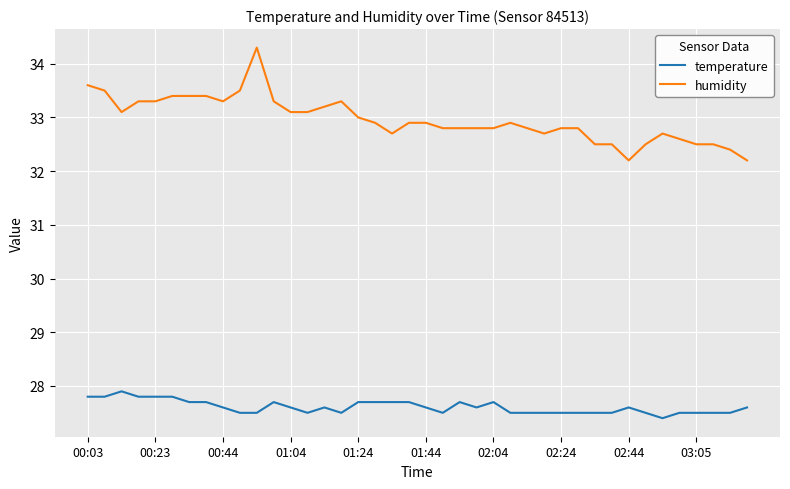

What is the maximum value for humidity?

34.3